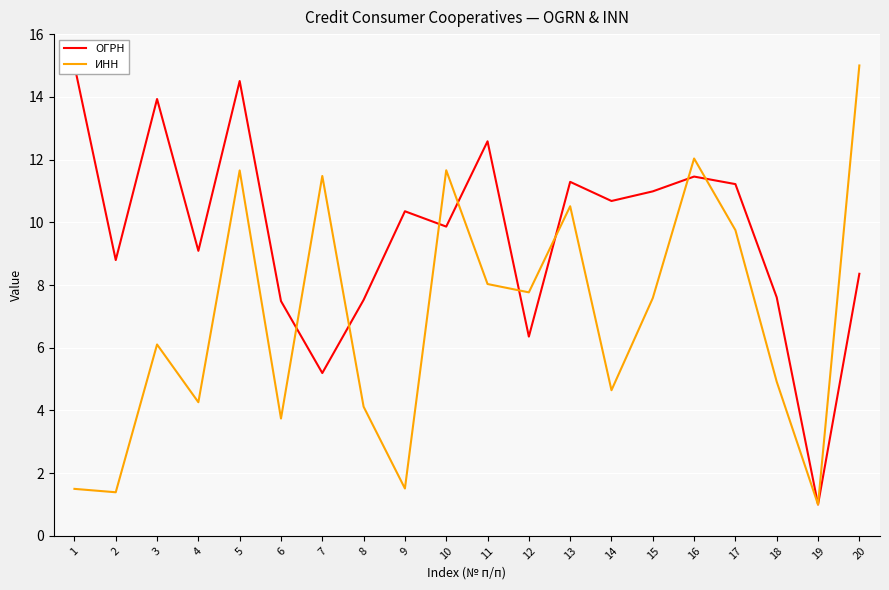

At which label is ОГРН closest to 8?

20